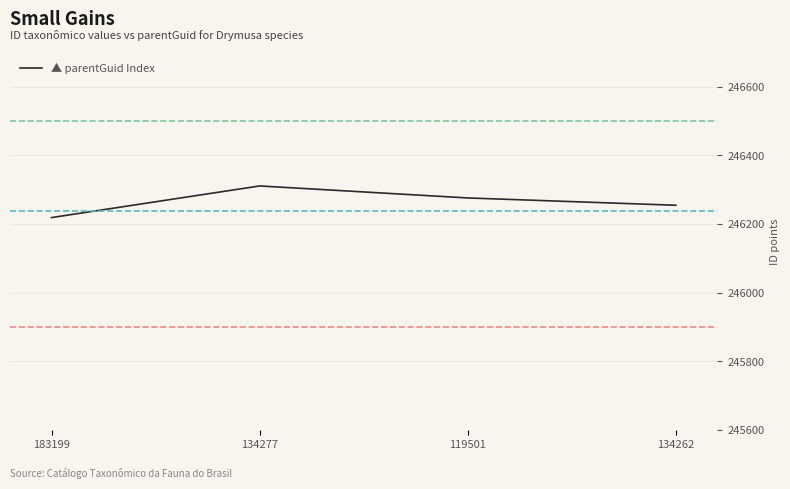

True or false: the data has more than 2 interior local peaks.

False